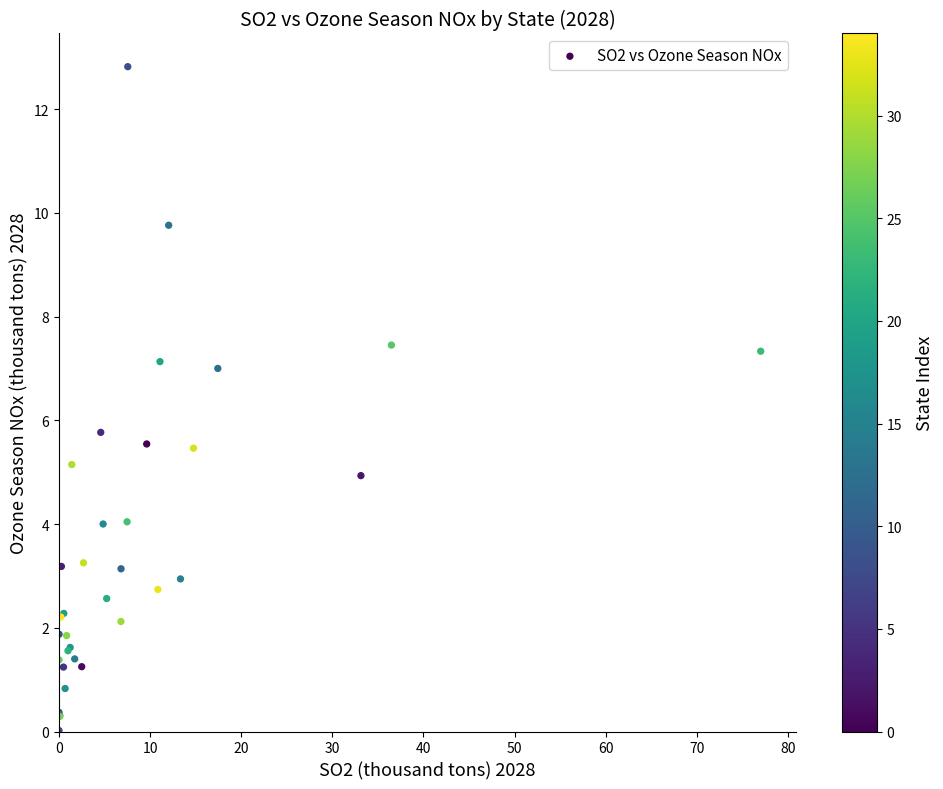

What Y value in the scatter plot is closest to 6?

5.8